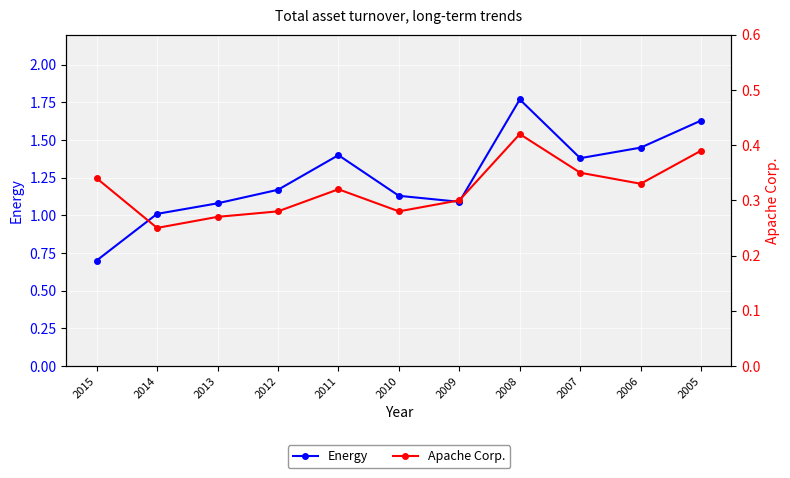

At how many categories does at least one series exceed 1?

10